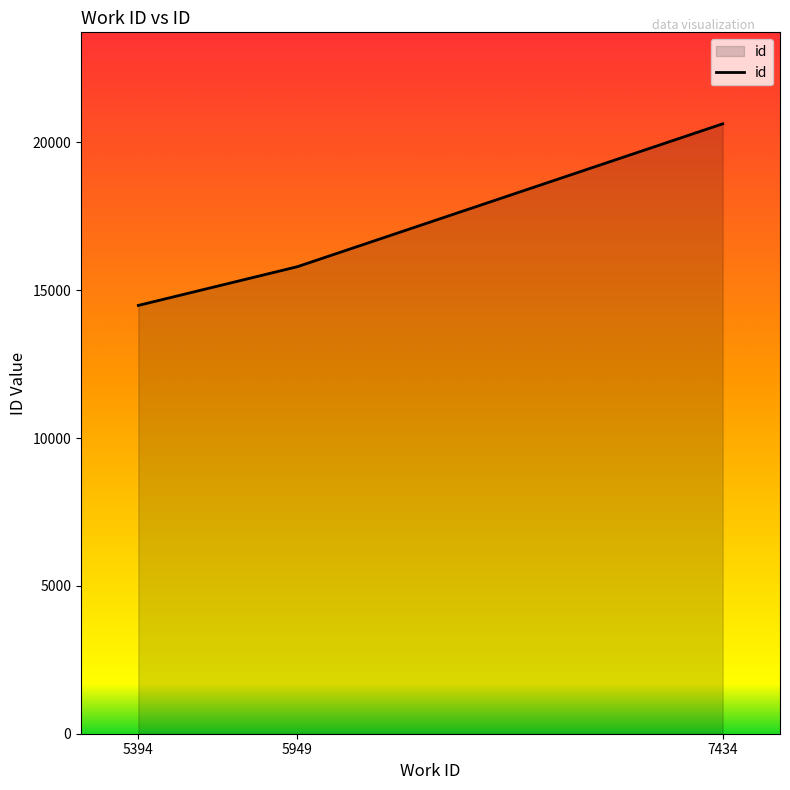

Reading left to right, what are all the values shown in this chart?

5394=14484	5949=15793	7434=20625